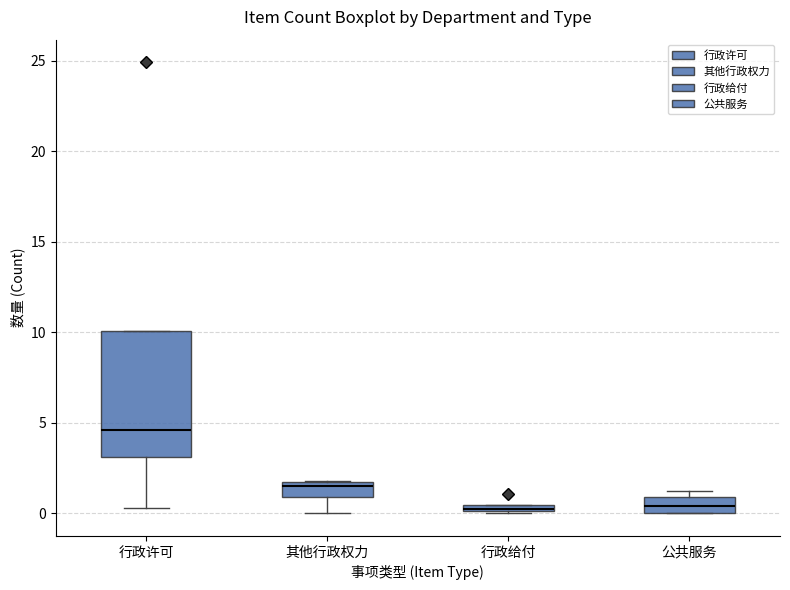

Which box's median line is the highest?

行政许可